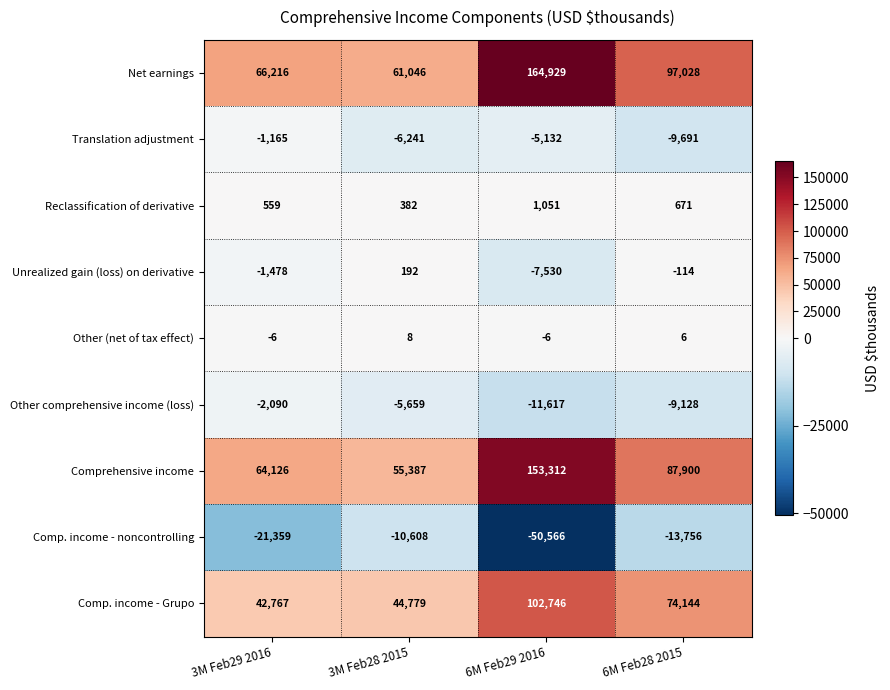

What is the spread (max minus min) of values at 3M Feb28 2015?

71654